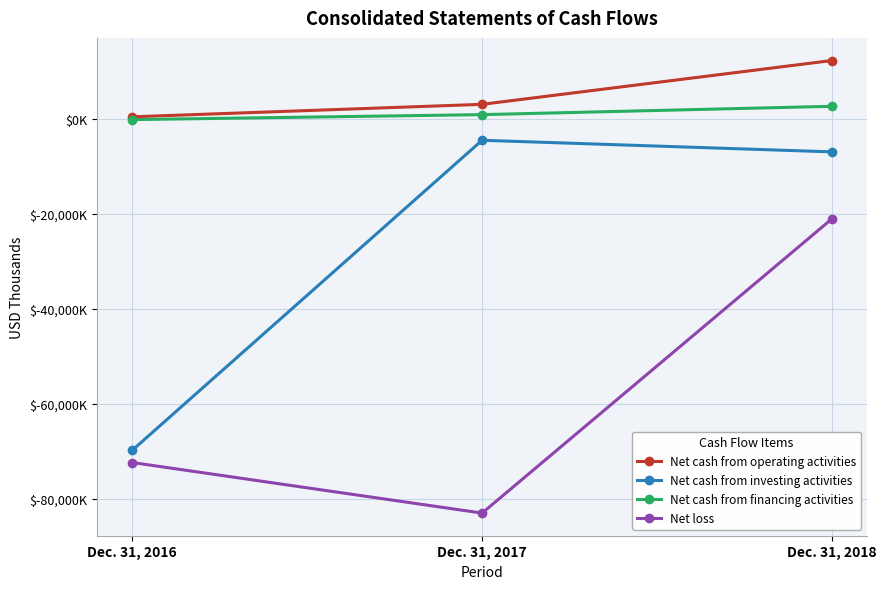

Is this an area chart (filled region under the line)?

No